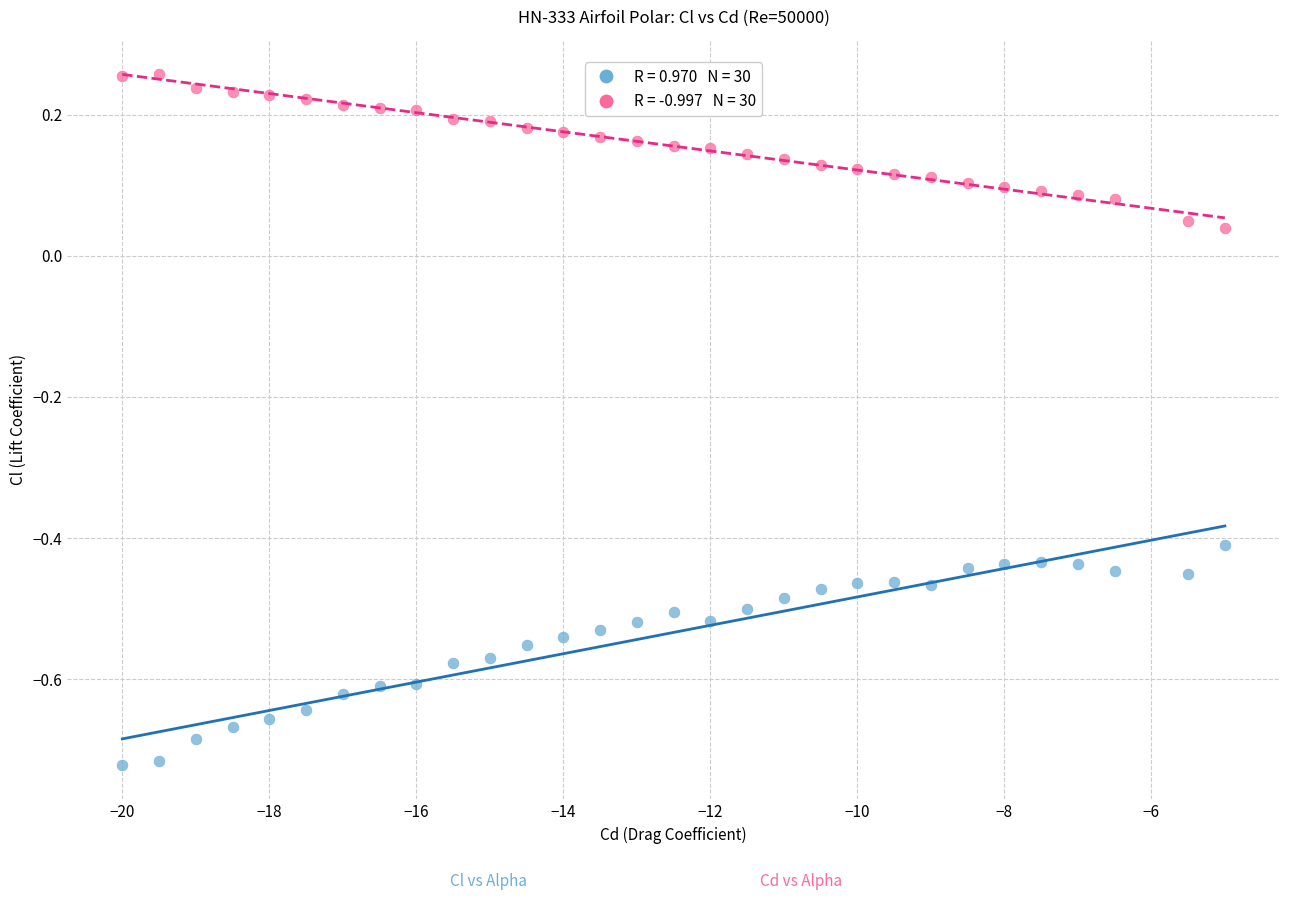

Across all data points, what is the range of Y values (max minus min)?

1.0